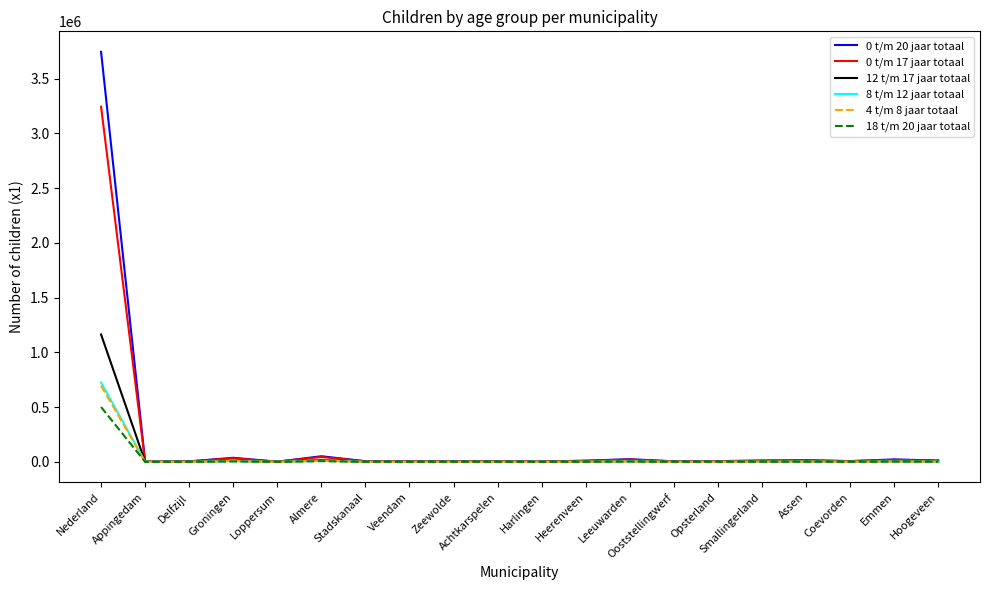

Which category has the highest value across all series?

Nederland